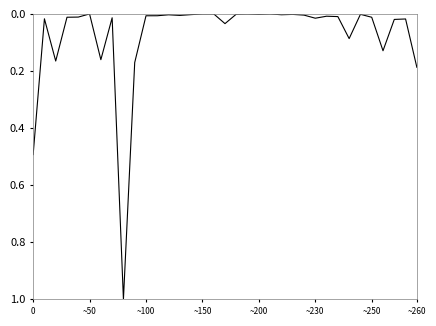

What is the greatest value displayed?

1.0